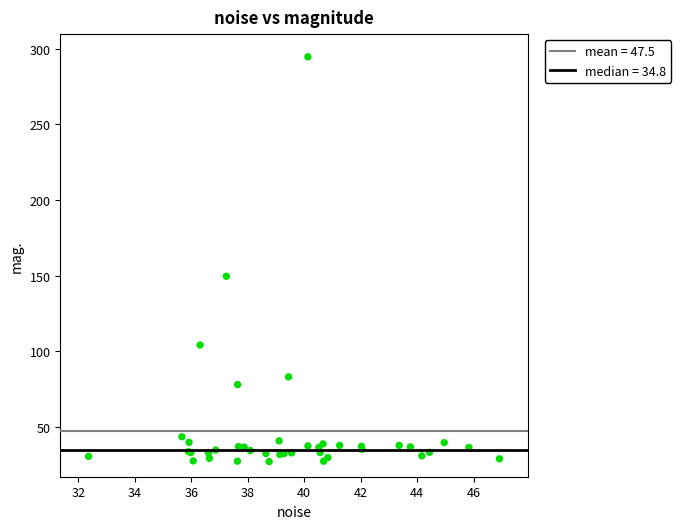

What Y value in the scatter plot is closest to 160?

149.5